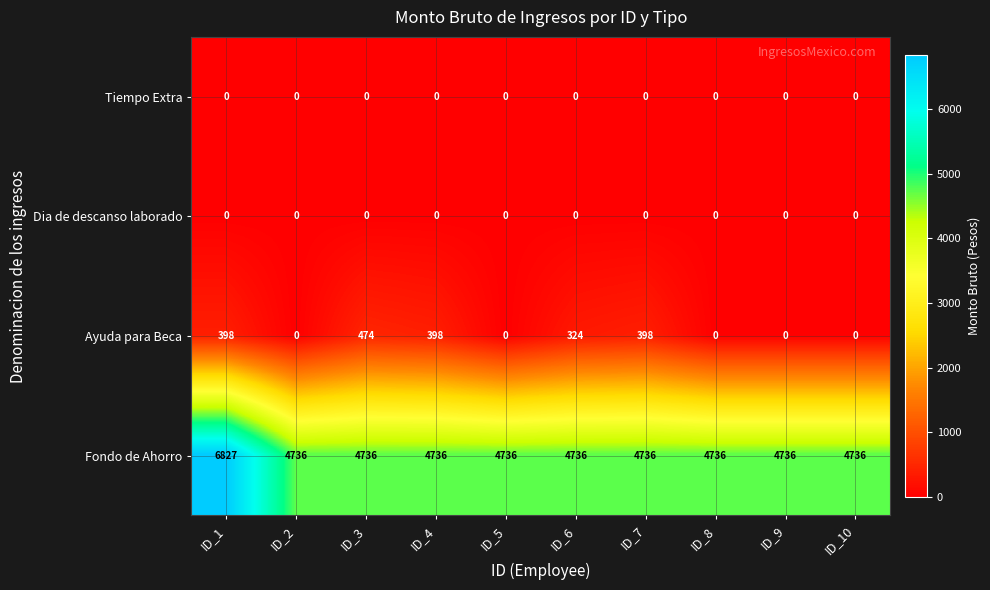

The Ayuda para Beca series shows 143 at ID_3. True or false?

False